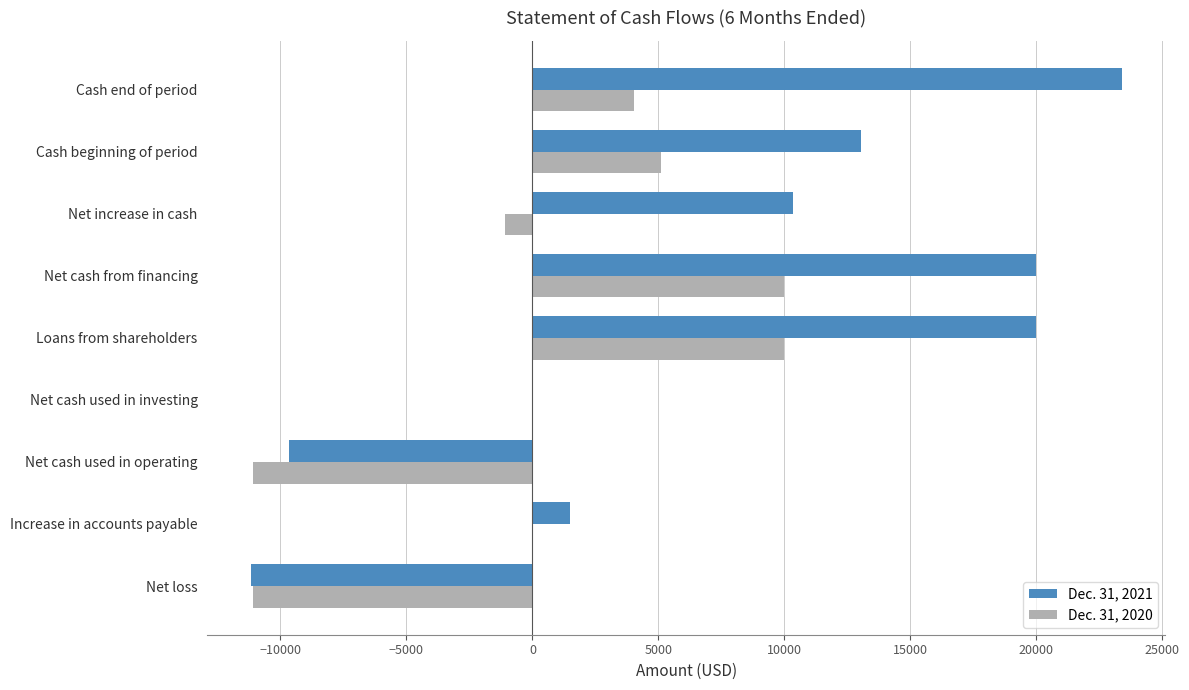

Which series has the largest total across all categories?

Dec. 31, 2021